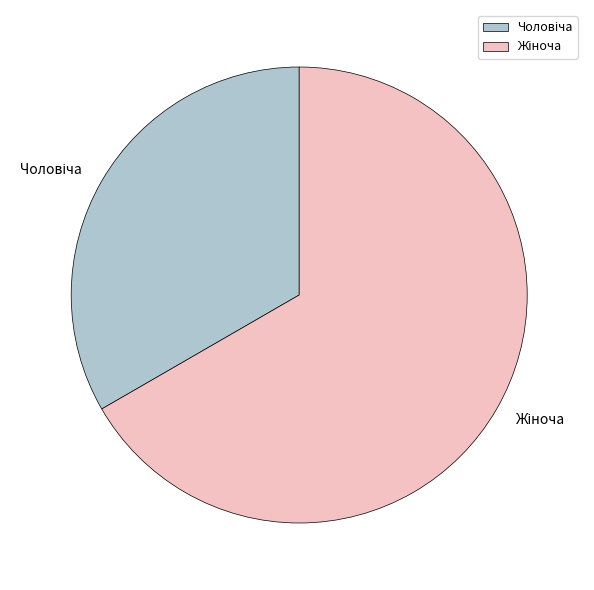

The Чоловіча slice represents 23% of the pie. True or false?

False